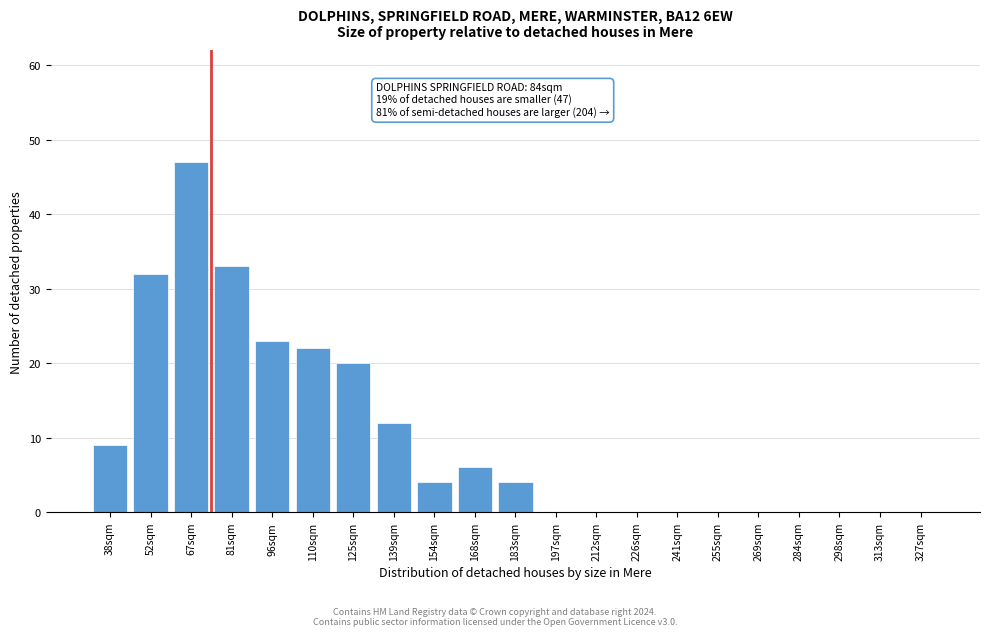

Reading left to right, transcribe all the data shown in this chart.

38sqm=9	52sqm=32	67sqm=47	81sqm=33	96sqm=23	110sqm=22	125sqm=20	139sqm=12	154sqm=4	168sqm=6	183sqm=4	197sqm=0	212sqm=0	226sqm=0	241sqm=0	255sqm=0	269sqm=0	284sqm=0	298sqm=0	313sqm=0	327sqm=0